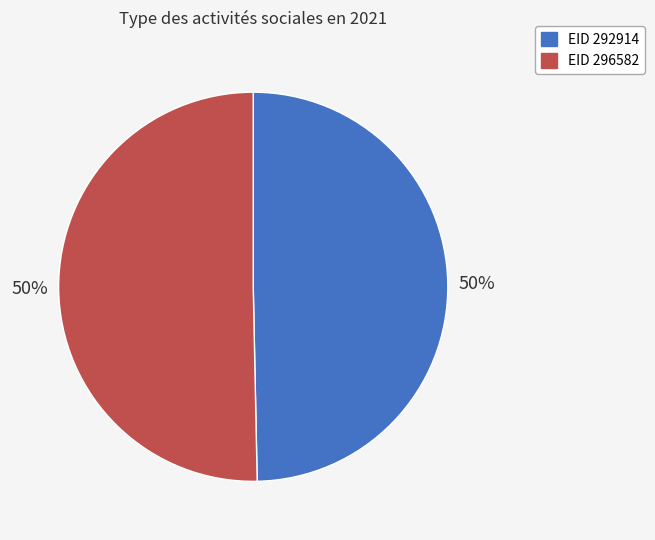

To the nearest percent, what is the average slice percentage?

50%